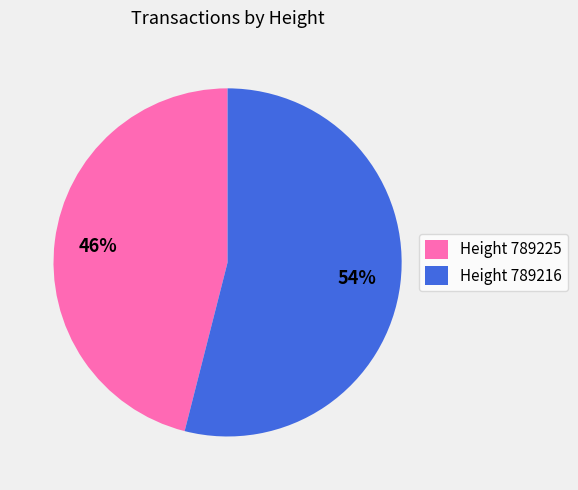

How many segments does this pie chart have?

2